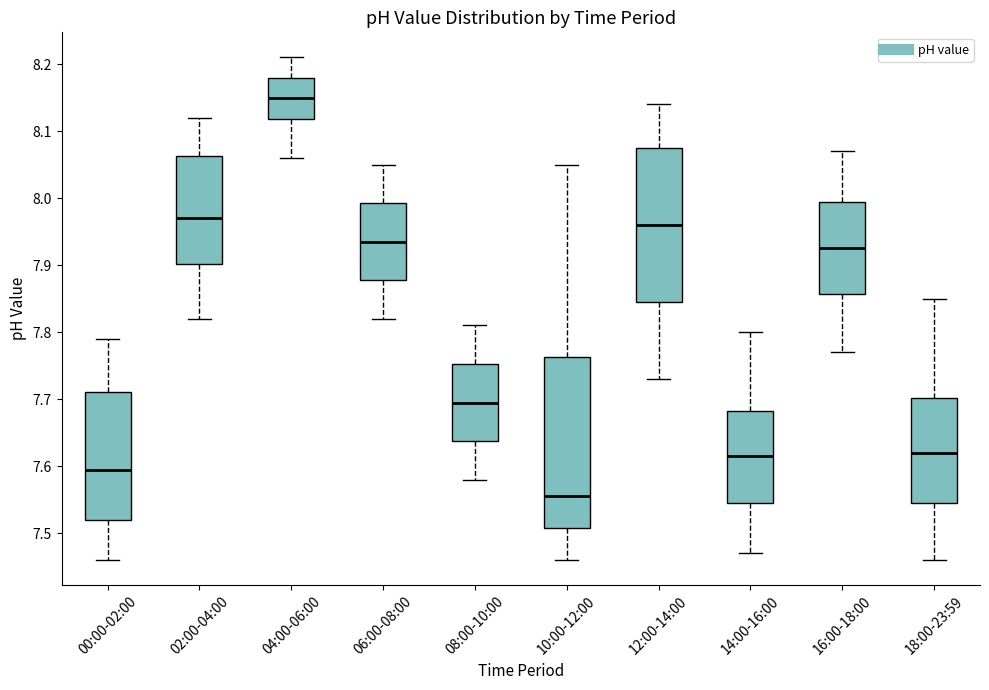

Where is the lower edge of the box for 16:00-18:00 on the y-axis? The values are not printed on the chart, so give them approximately, as read against the axis.

7.86